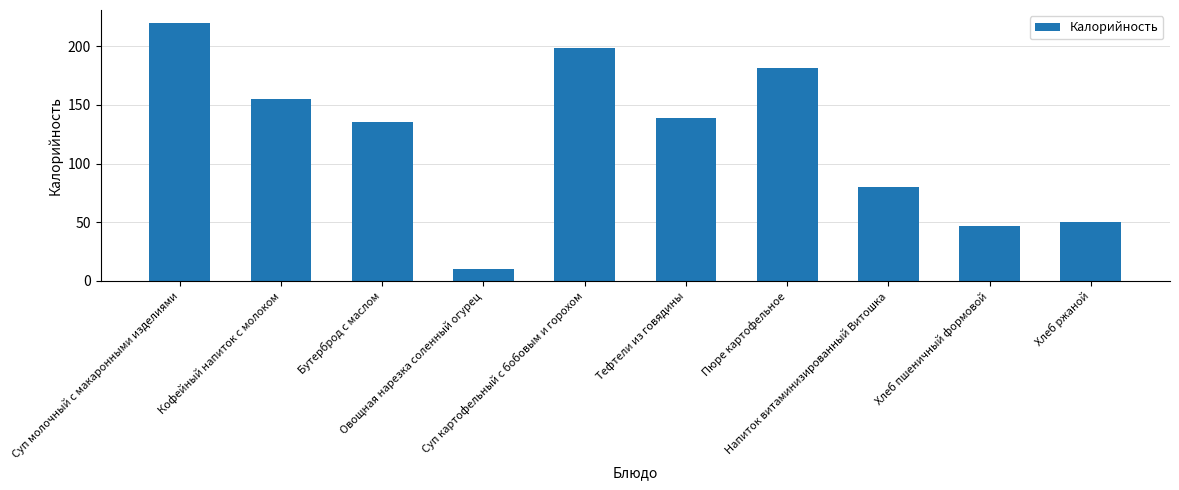

Which has a higher value, Тефтели из говядины or Кофейный напиток с молоком?

Кофейный напиток с молоком